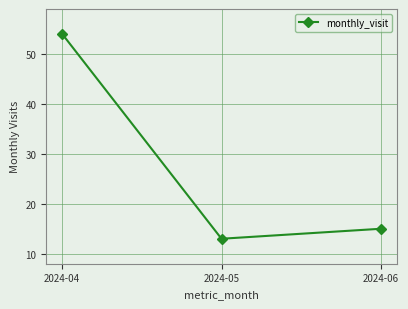

Which category has the highest value across all series?

2024-04